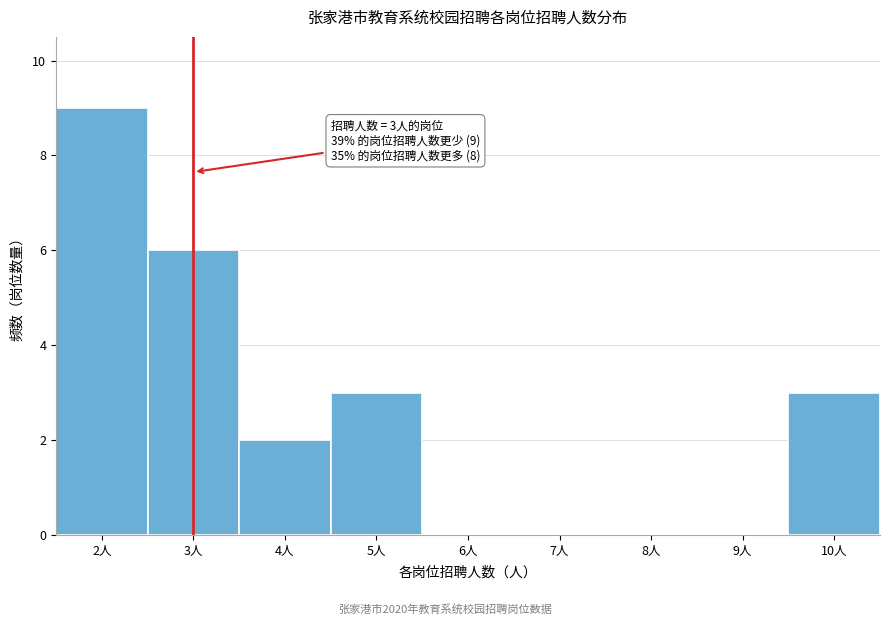

Over which range of the x-axis is the bar tallest?

1.5 to 2.5